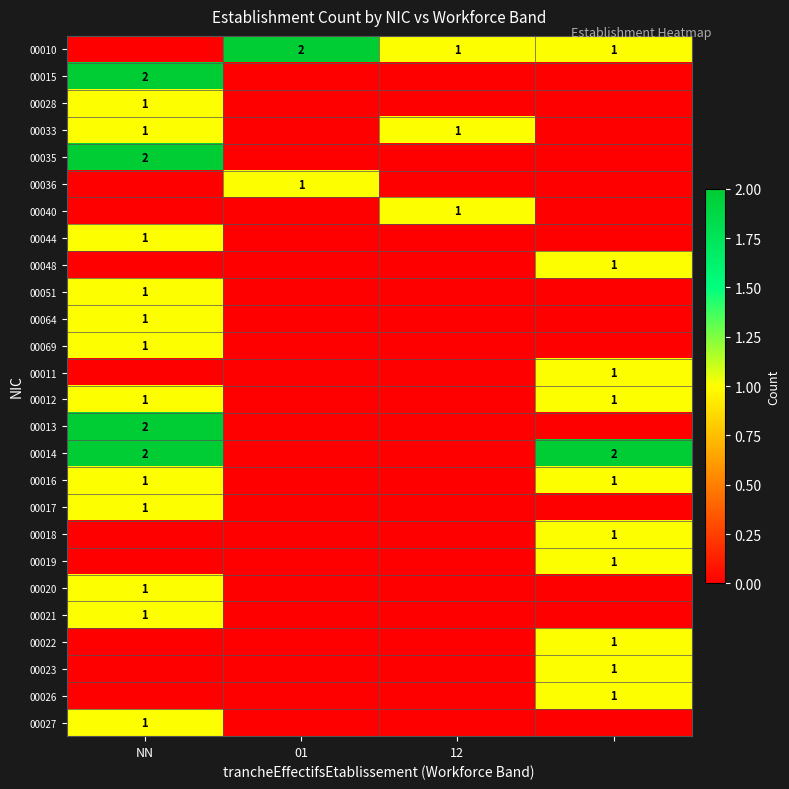

How many distinct data groups are displayed?

26